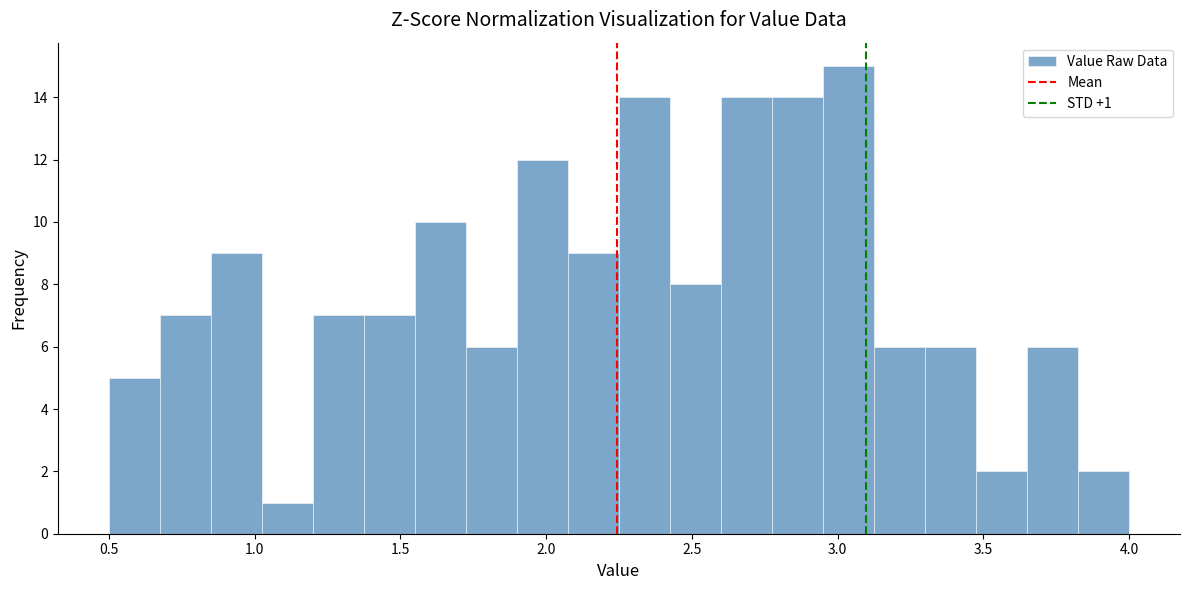

Read against the x-axis, roughly where is the centre of the tallest bar?

3.05